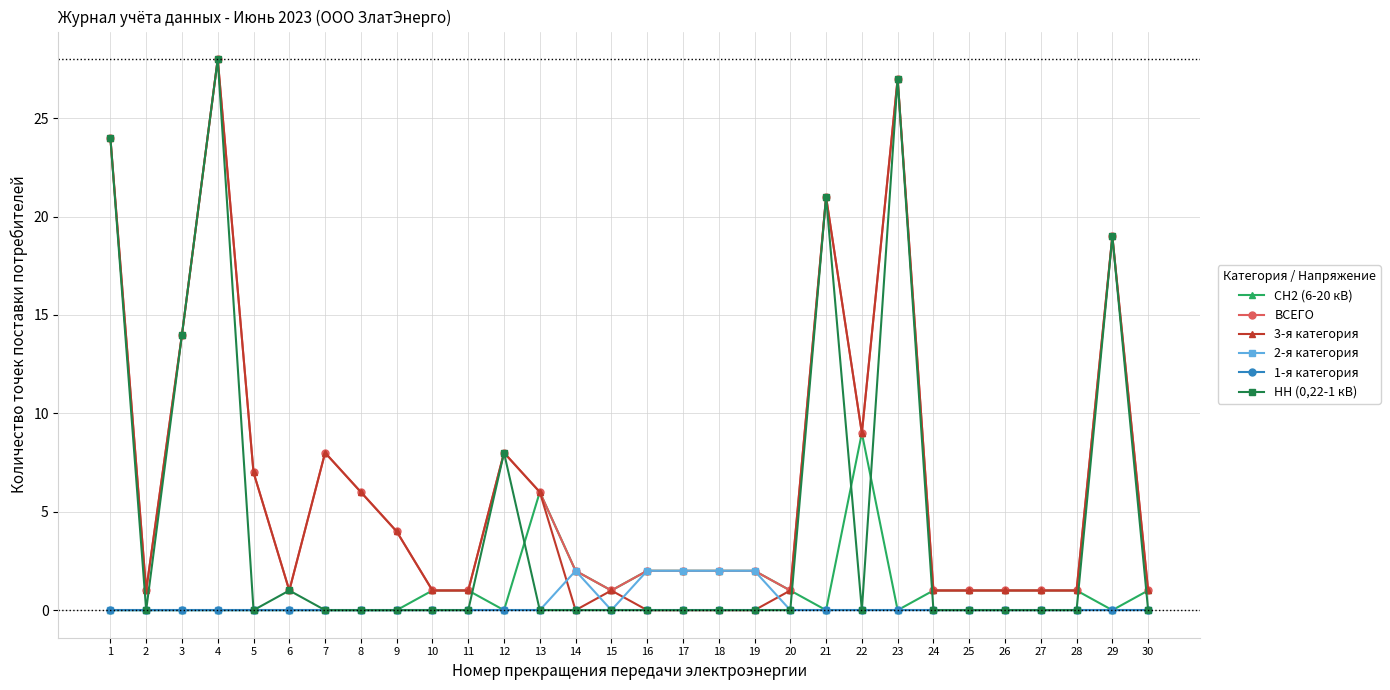

Where is НН (0,22-1 кВ) nearest to the value 14?

3